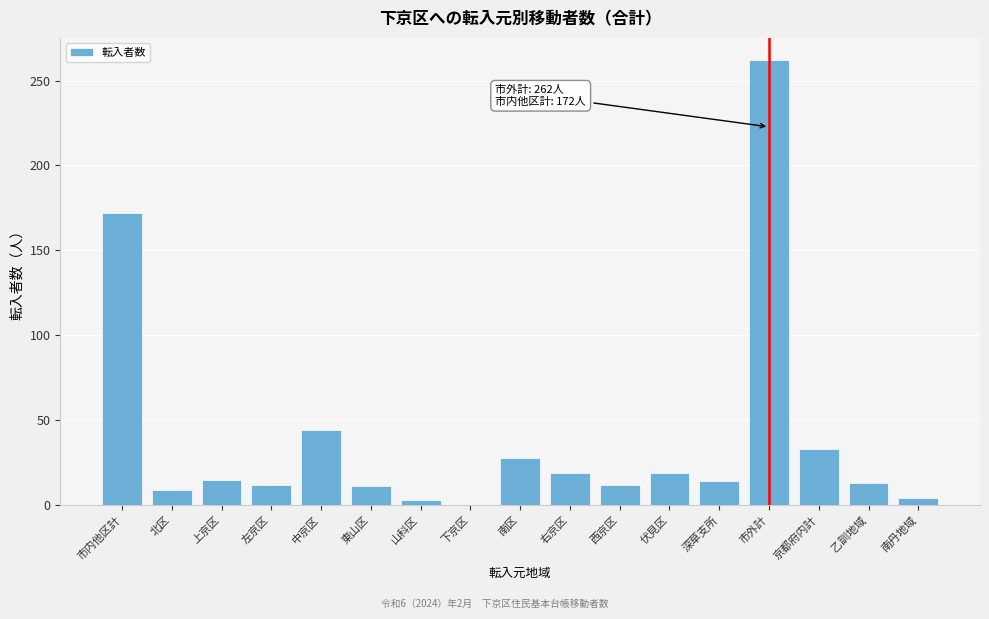

At which label is the value closest to 131?

市内他区計